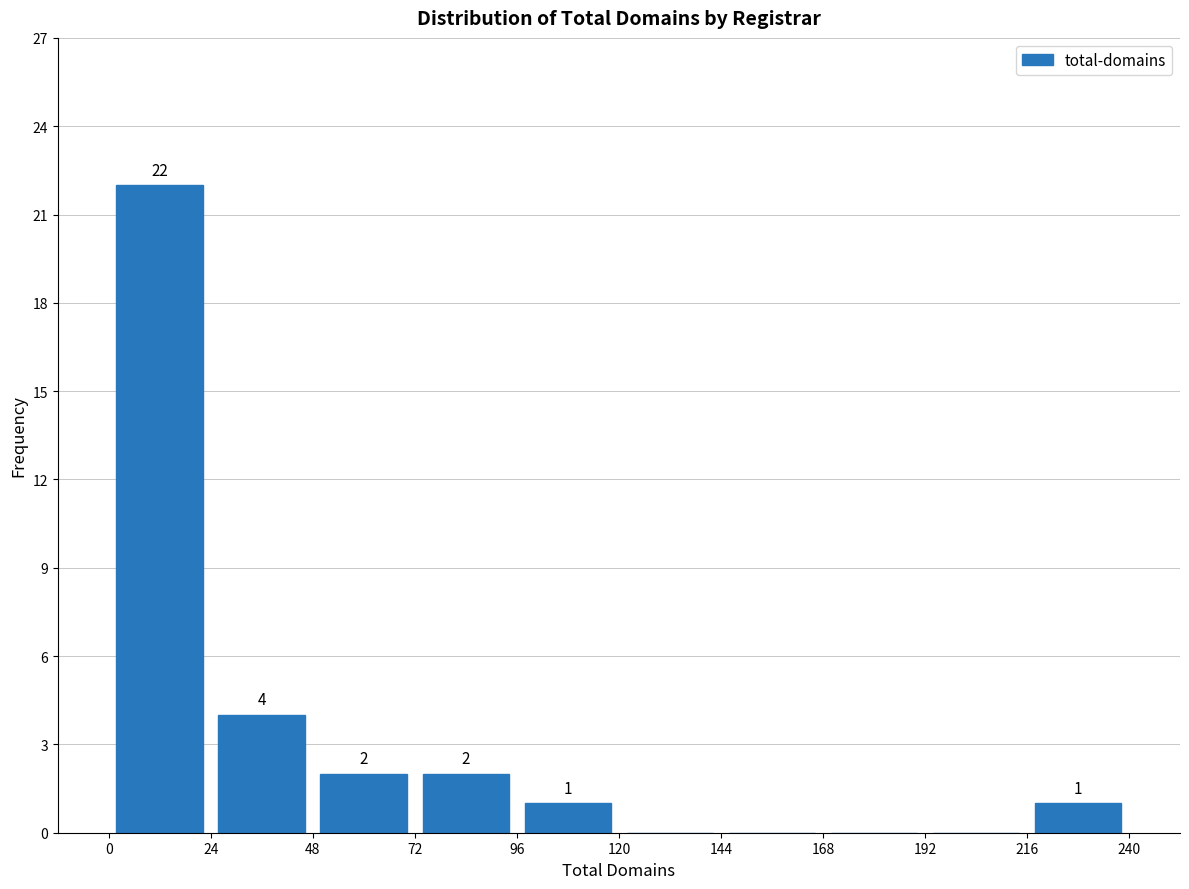

Over which range of the x-axis is the bar tallest?

0 to 24